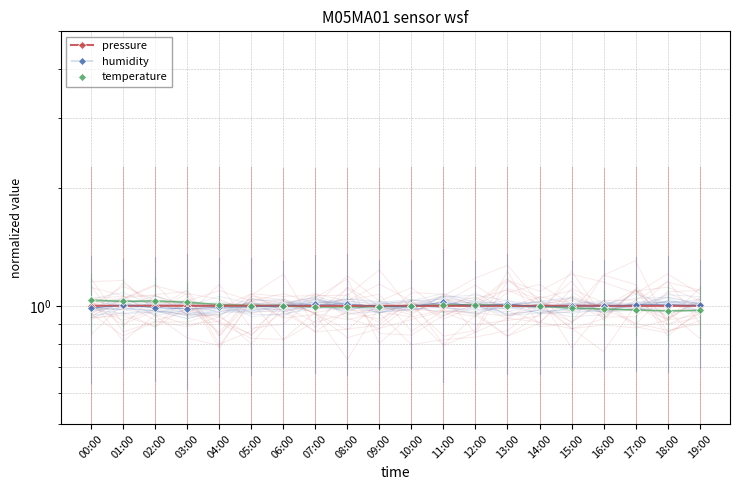

Between which two adjacent categories do pressure and humidity first intersect?

00:00 and 01:00